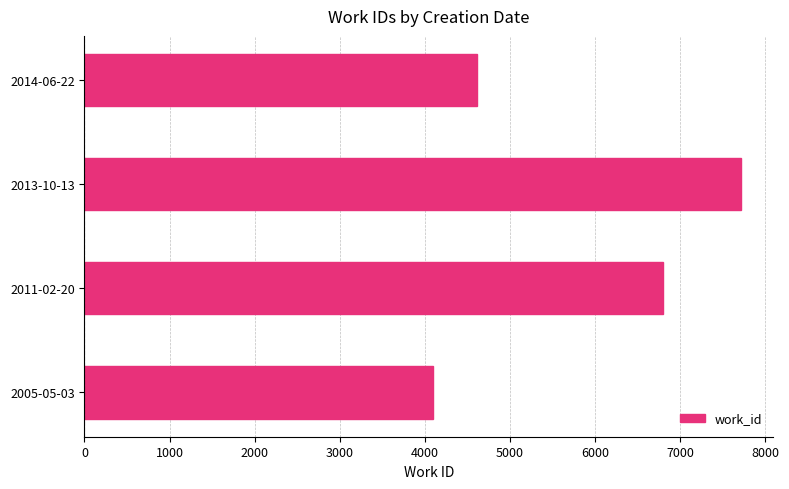

How many series are shown in this chart?

1